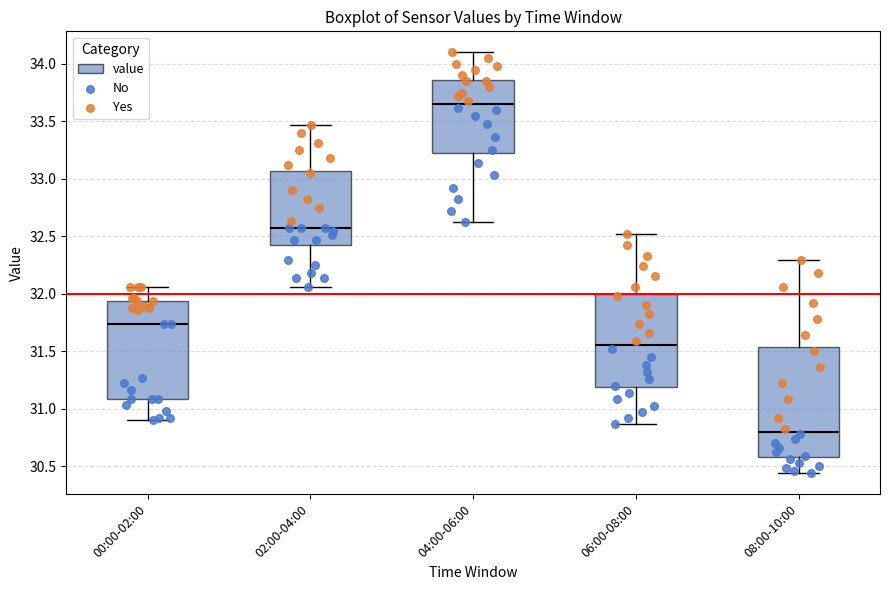

Where is the lower edge of the box for 00:00-02:00 on the y-axis? The values are not printed on the chart, so give them approximately, as read against the axis.

31.10